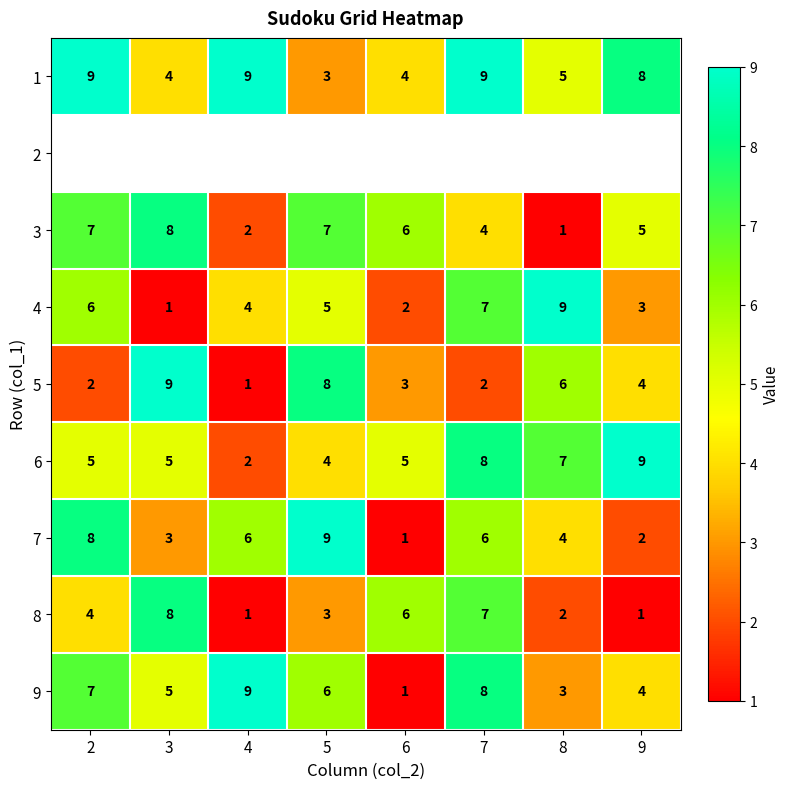

What is the highest value of the 3 series?

8